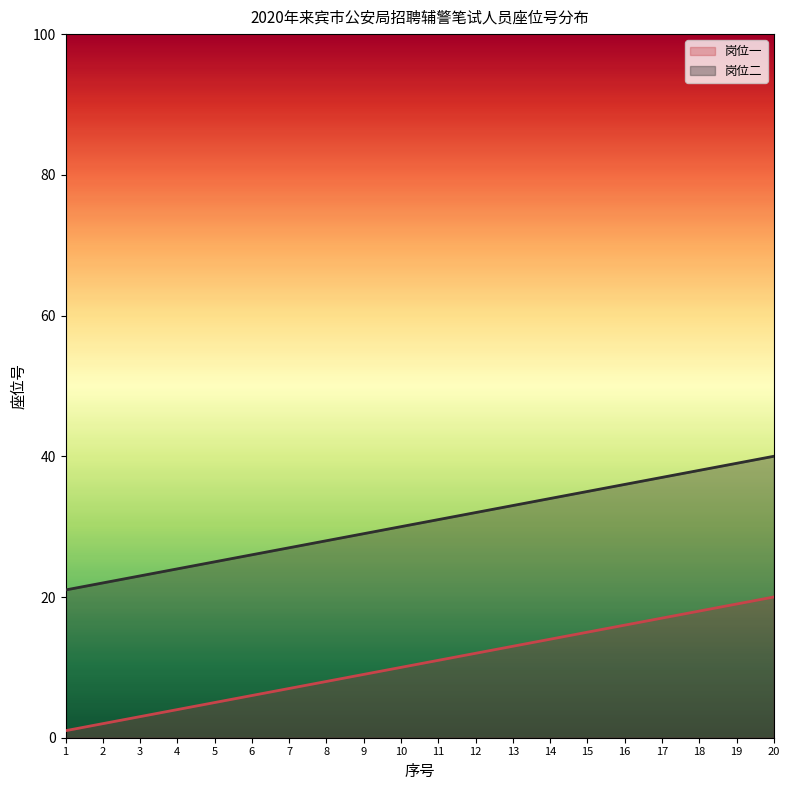

What is the difference between the second highest and second lowest values in the 岗位二 series?

17